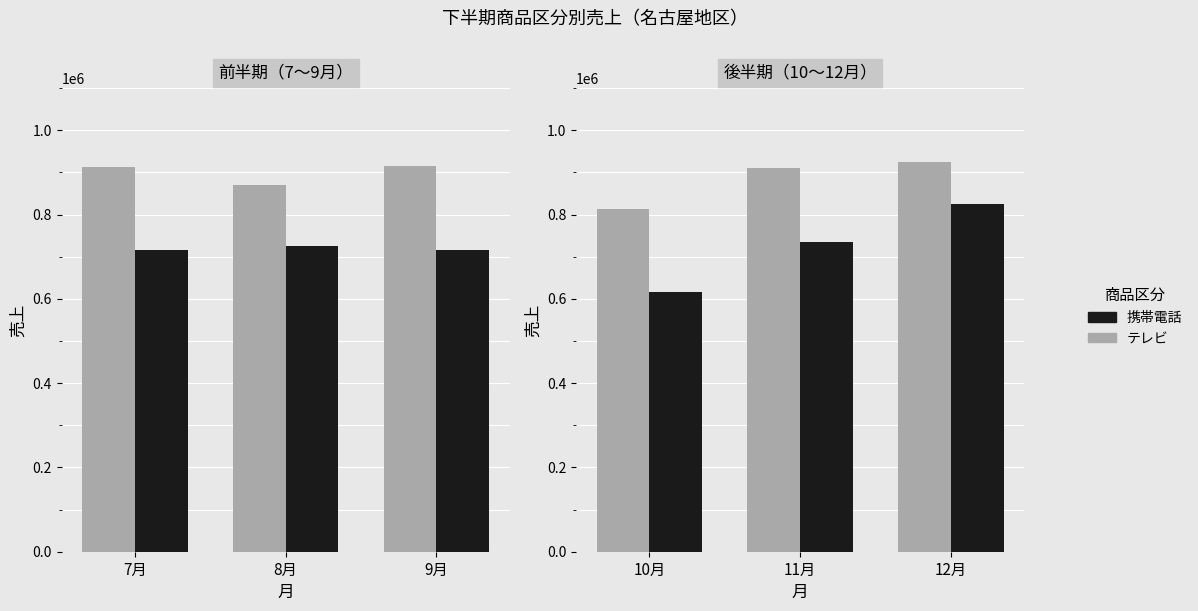

Which has a higher value, 12月 or 11月?

12月